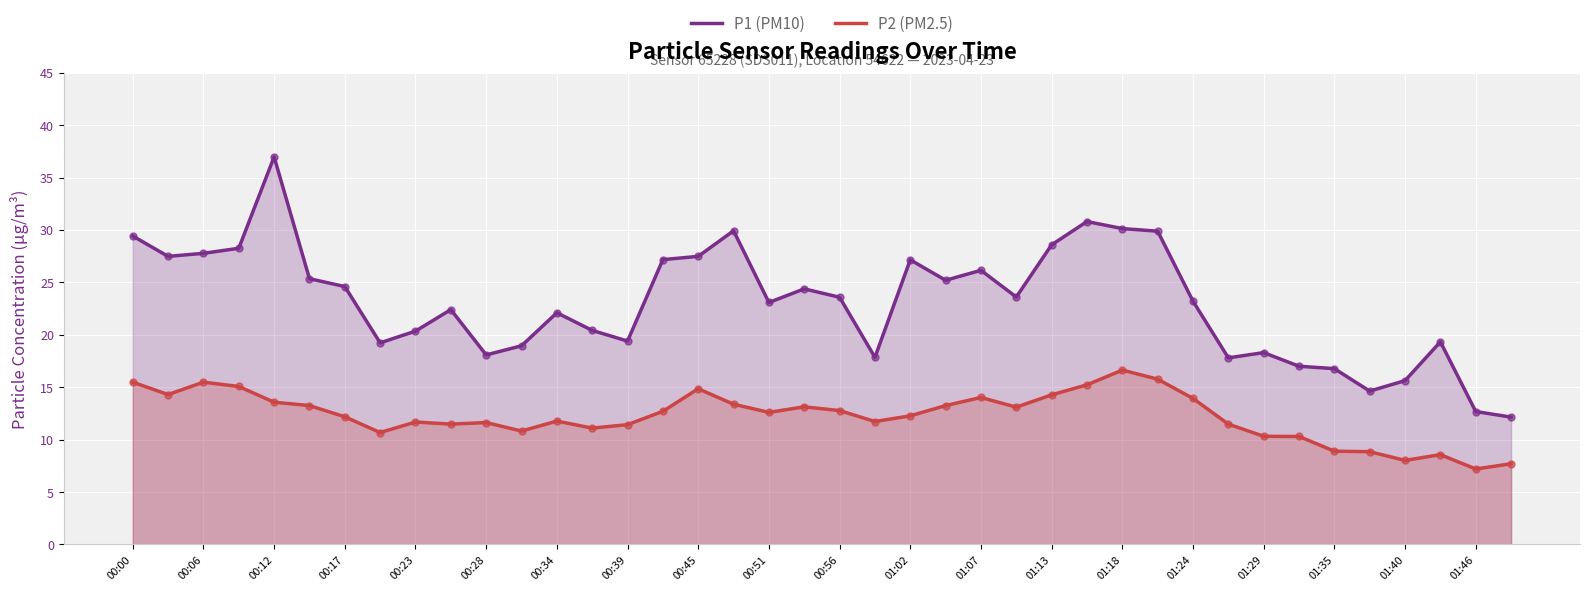

At how many categories does at least one series exceed 35?

1